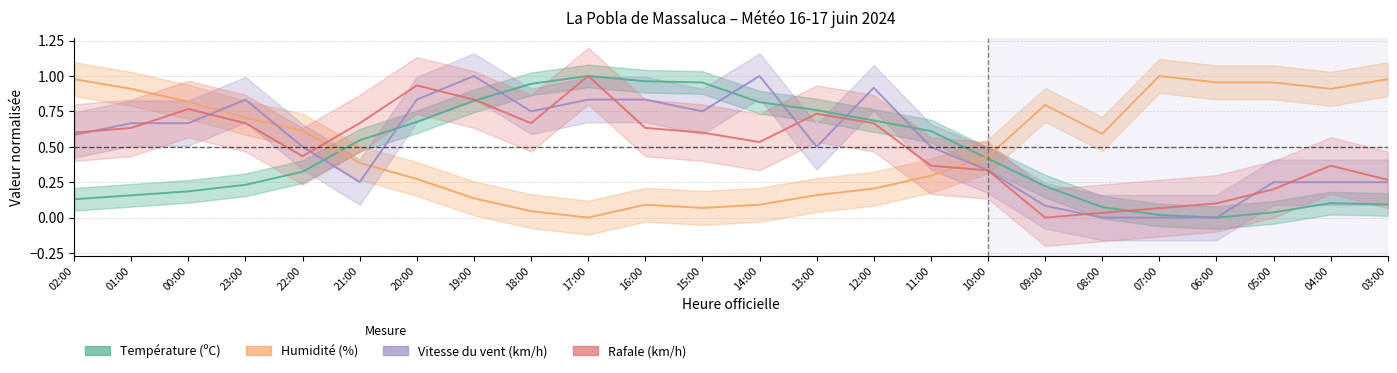

What is the value of the Humidité (%) point at the 11th from the left?

0.1